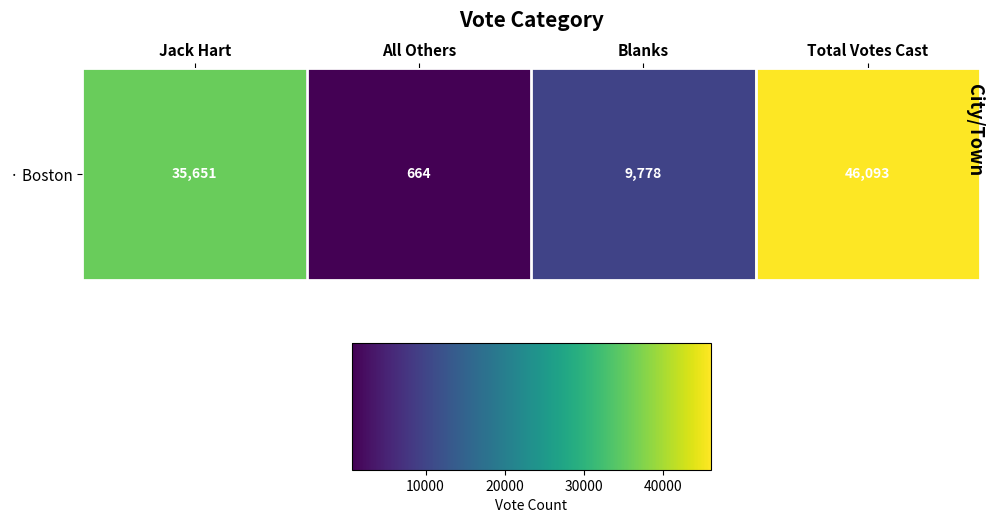

What is the maximum value shown in the chart?

46093